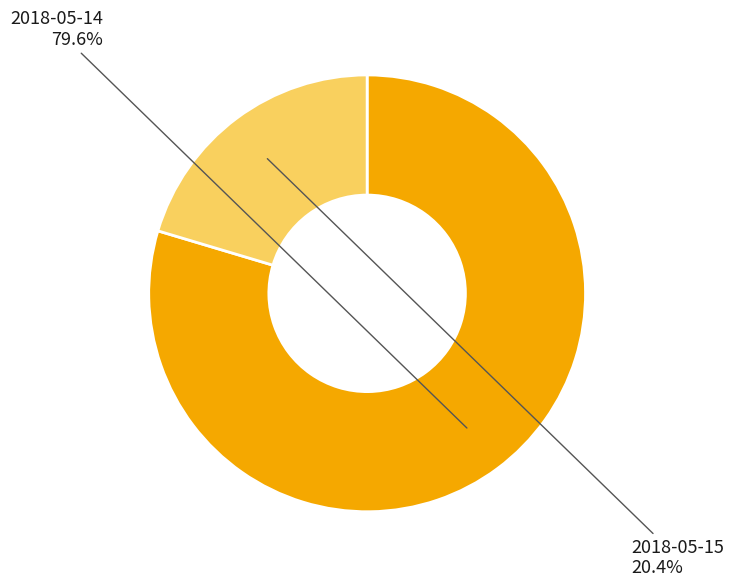

Does any single category account for the majority?

Yes